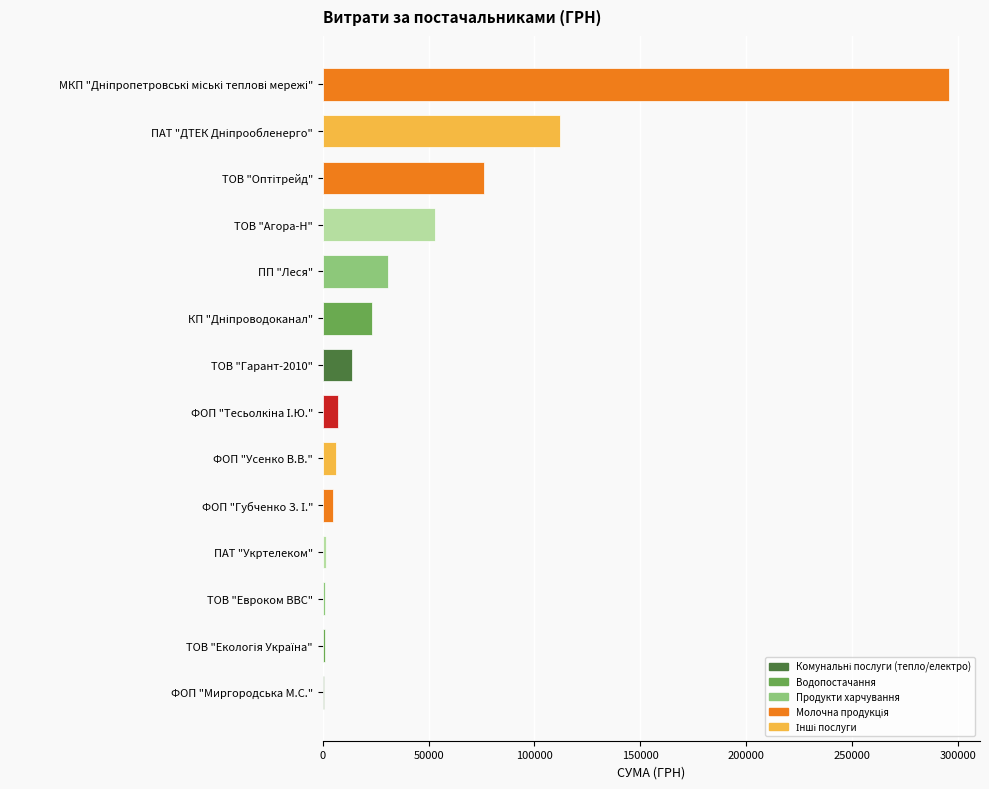

Between КП "Дніпроводоканал" and ФОП "Усенко В.В.", which is larger?

КП "Дніпроводоканал"